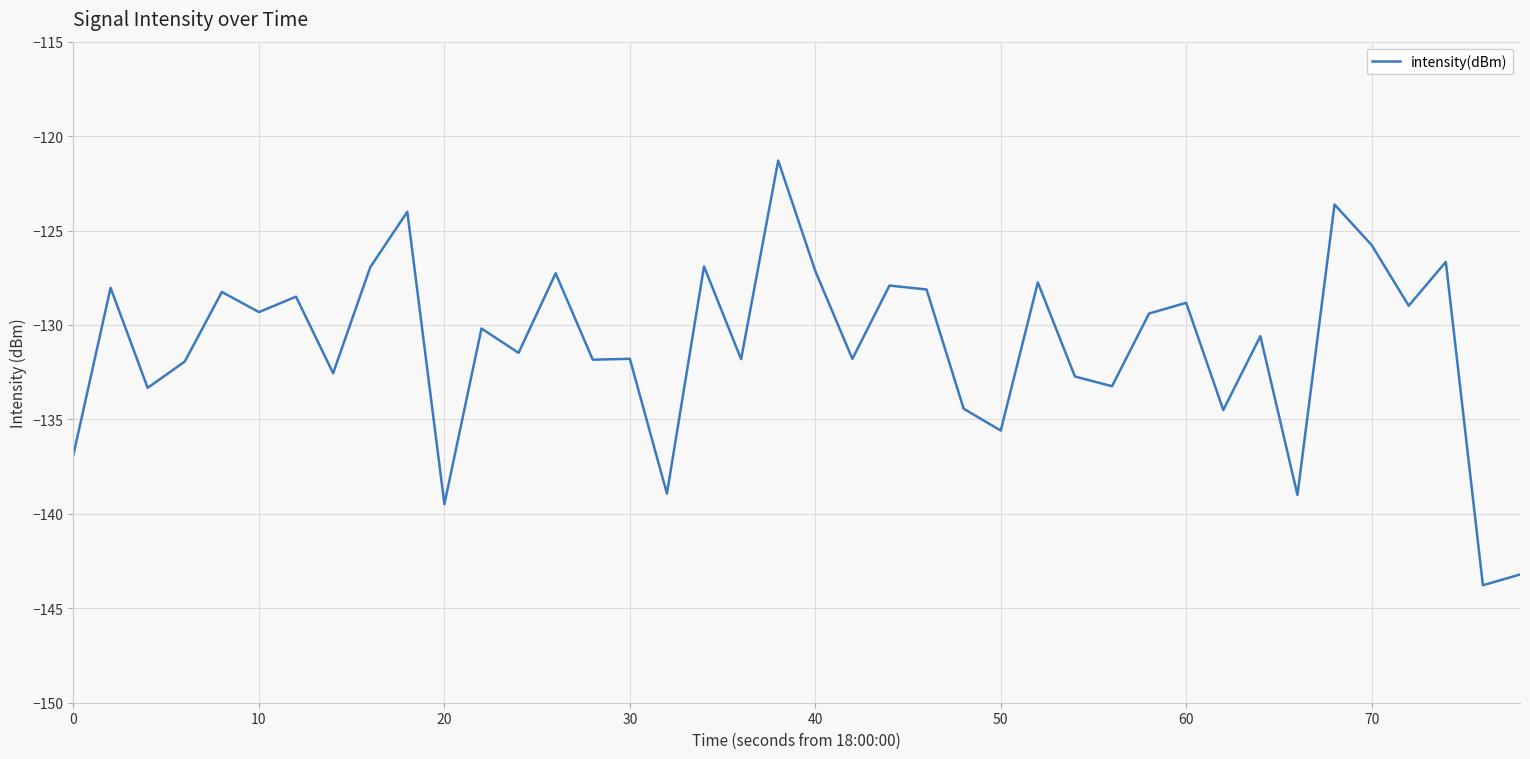

What is the average value?

-131.1